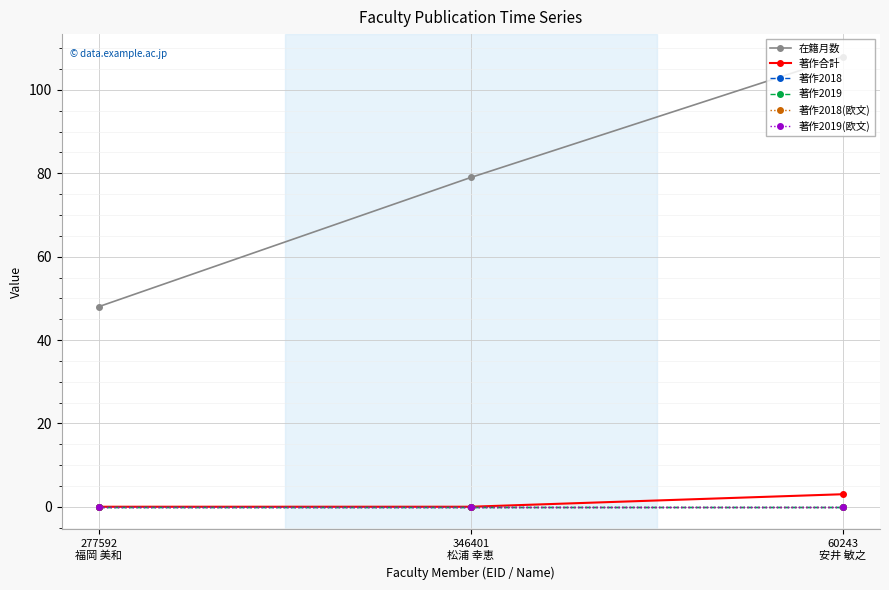

Does the chart have visible grid lines?

Yes